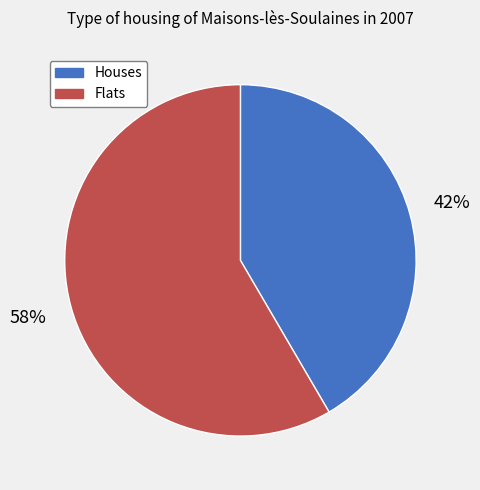

What is the ratio of the value at Houses to the value at Flats?

0.7